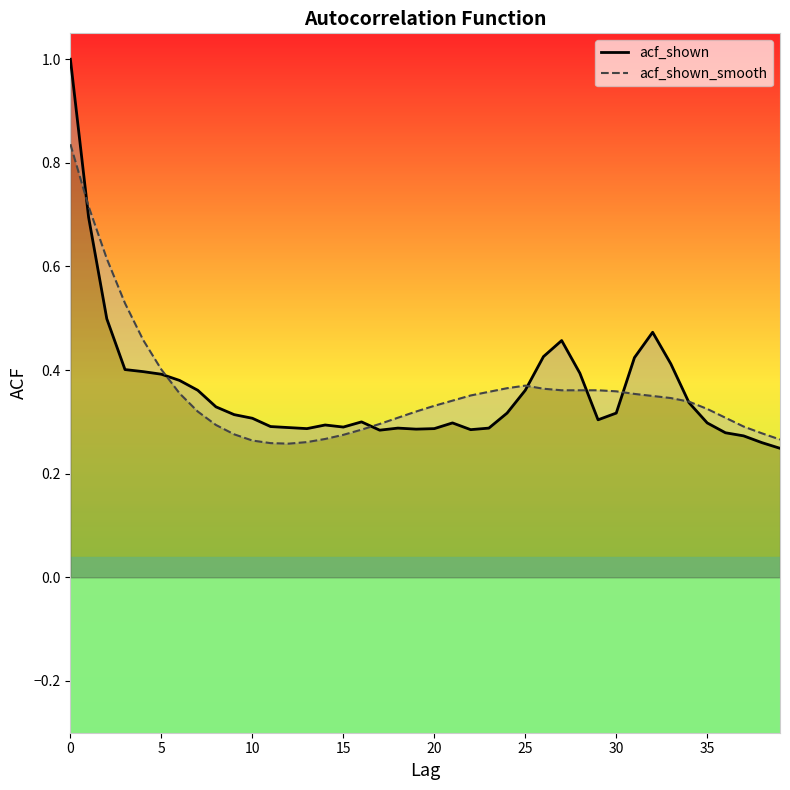

Which series has the largest total across all categories?

acf_shown